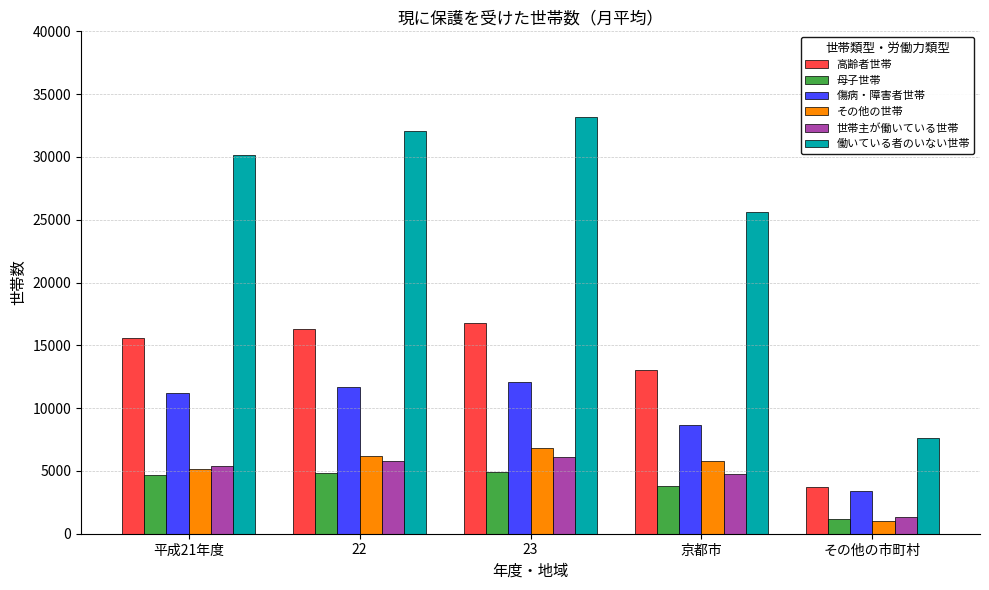

Which series has the largest total across all categories?

働いている者のいない世帯